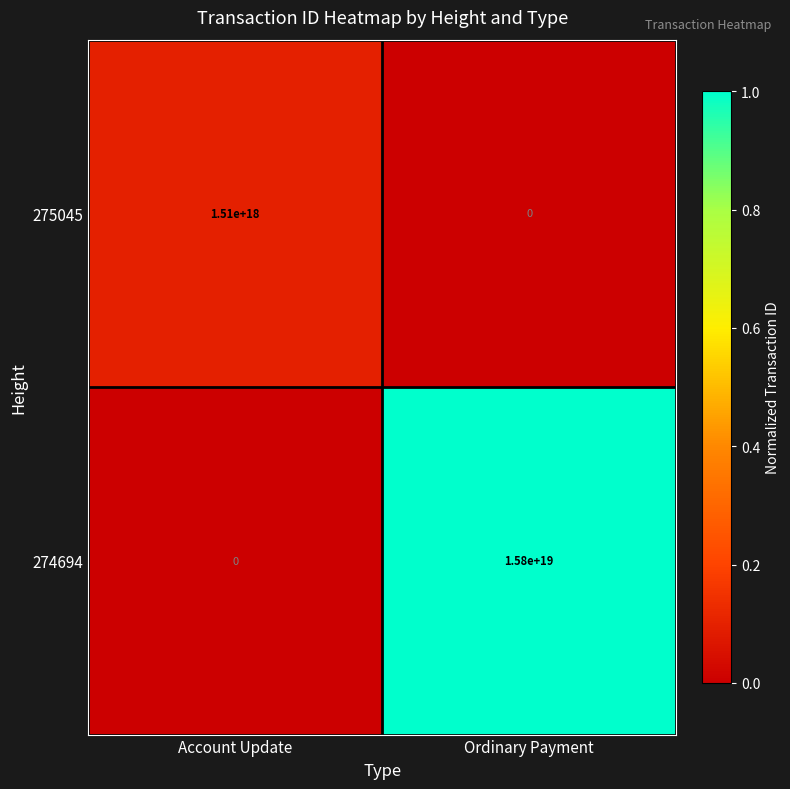

How many data points in 275045 are less than 1510000000000000000?

1